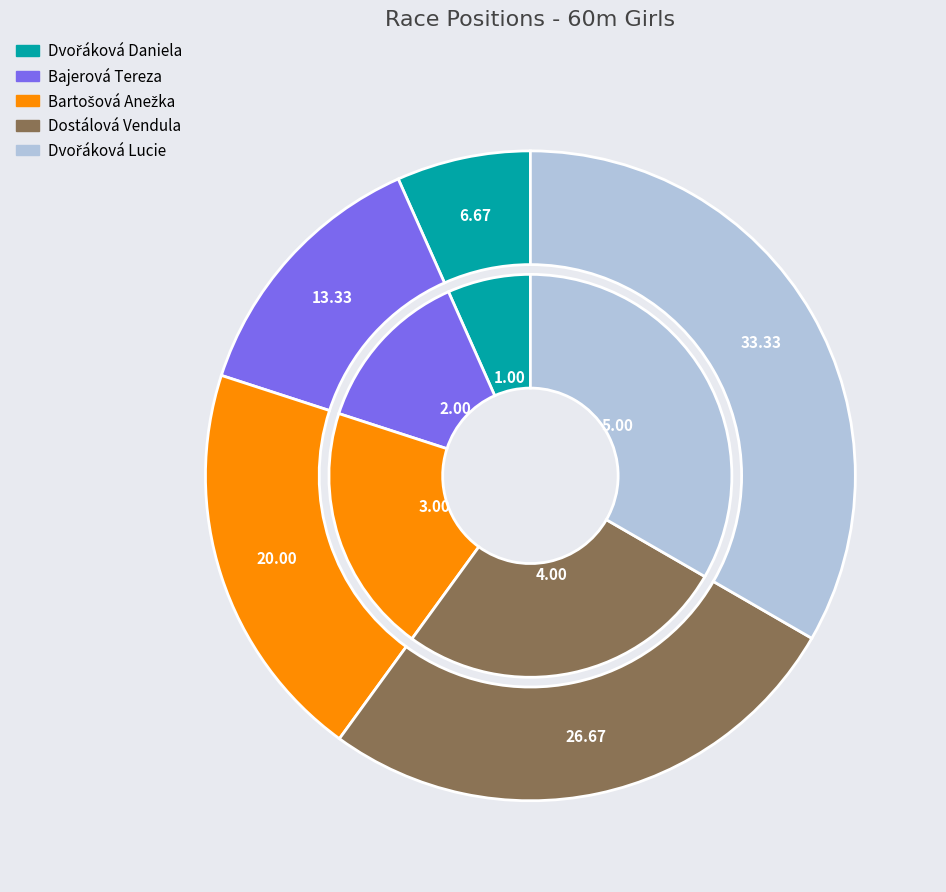

What percentage is NOT represented by Bajerová Tereza?

86.7%